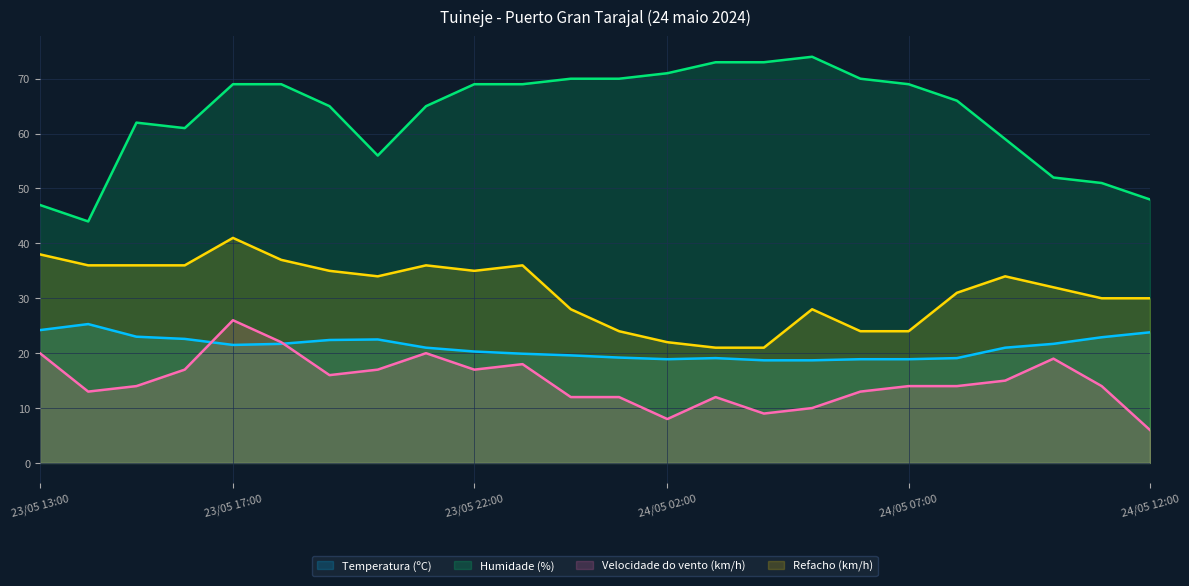

Which series has the largest range (max minus min)?

Humidade (%)